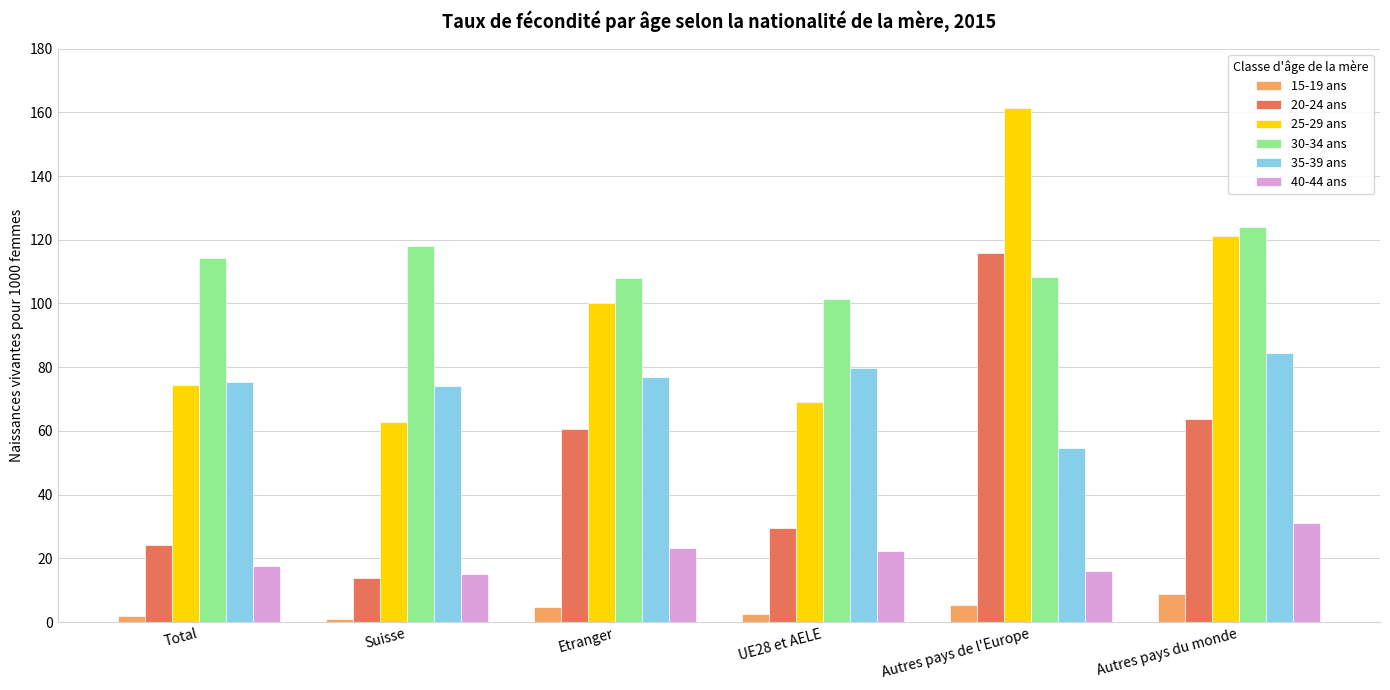

At Autres pays du monde, list the series in order from largest to smallest.

30-34 ans, 25-29 ans, 35-39 ans, 20-24 ans, 40-44 ans, 15-19 ans